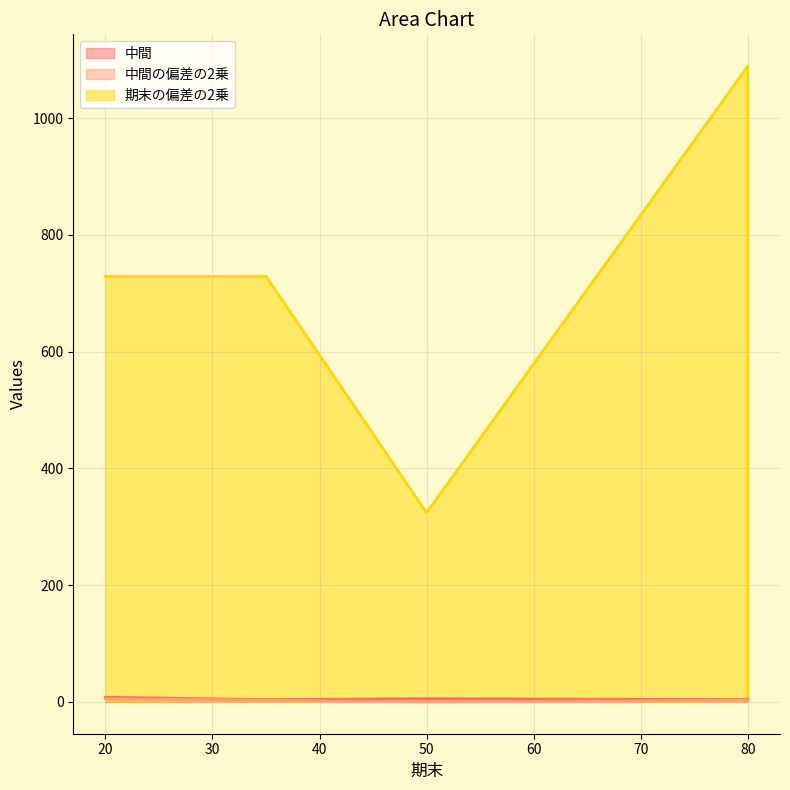

Reading left to right, list all the values displayed in this chart.

中間: 20=8.0	35=4.0	50=5.5	80=4.0	80=7.0
中間の偏差の2乗: 20=5.3	35=2.9	50=0.0	80=2.9	80=1.7
期末の偏差の2乗: 20=729.0	35=729.0	50=324.0	80=1089.0	80=9.0